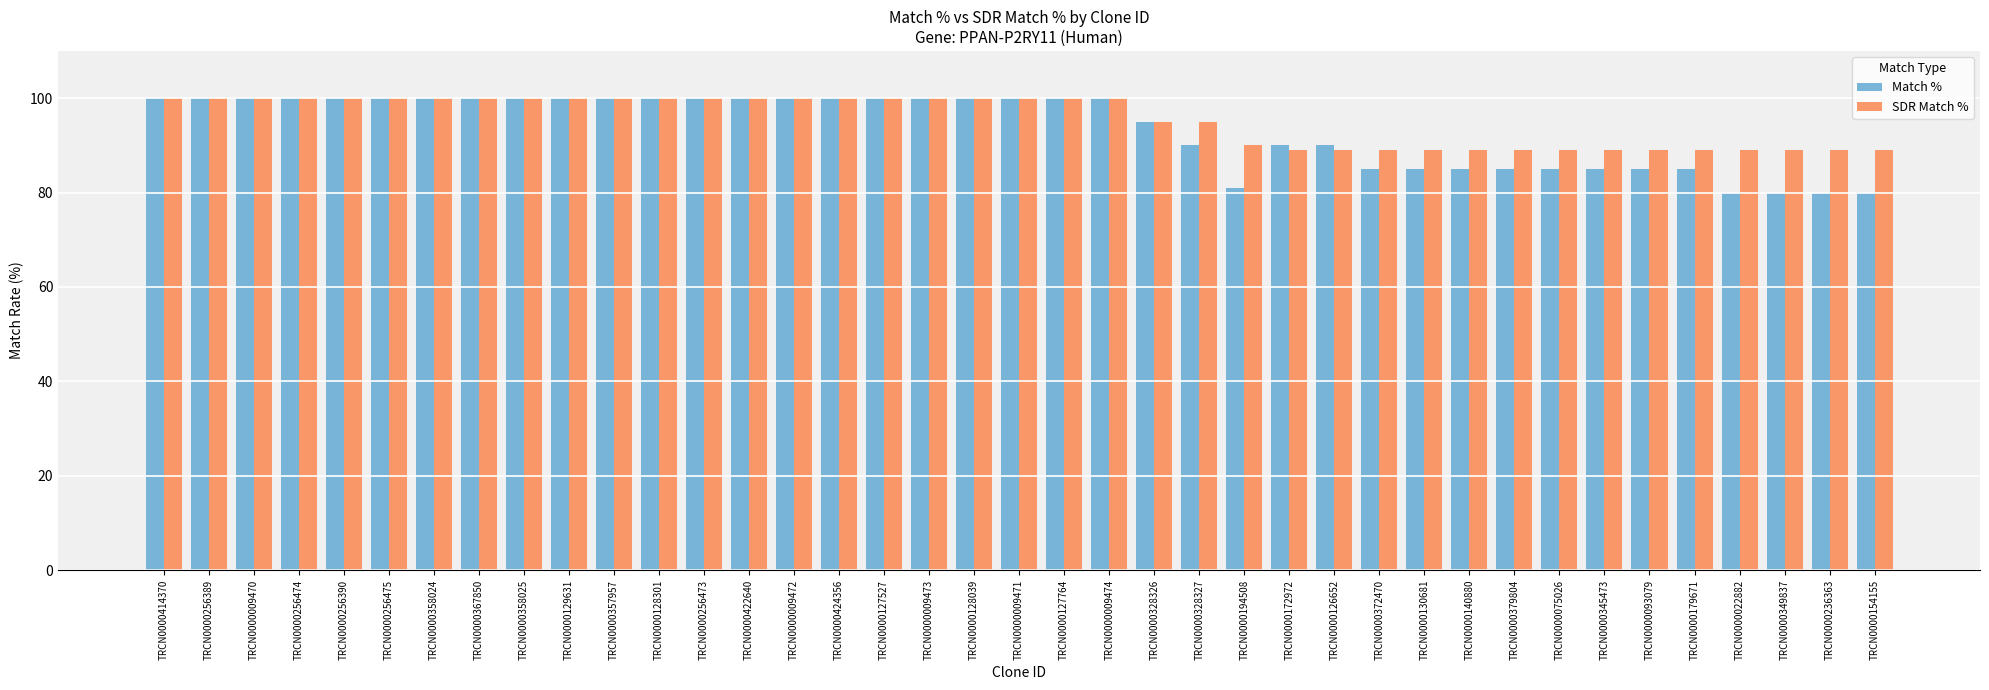

At how many categories does at least one series exceed 86?

39